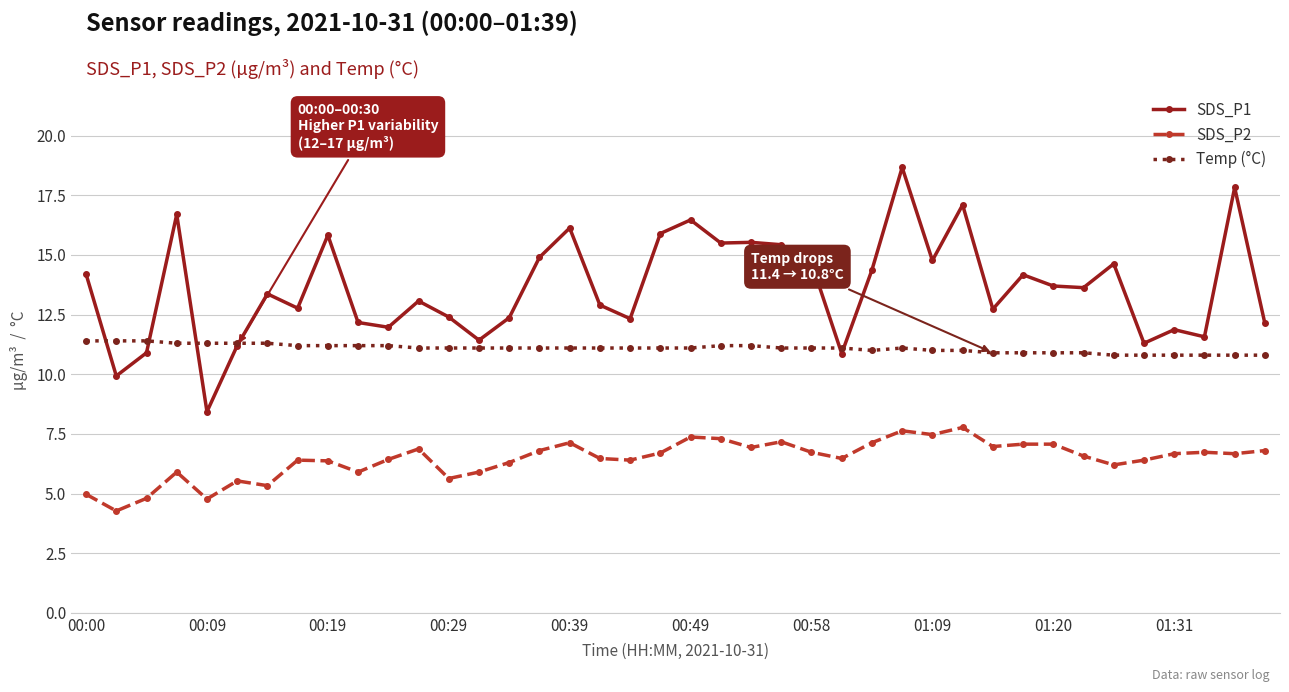

True or false: SDS_P1 has more than 0 interior local peaks.

True